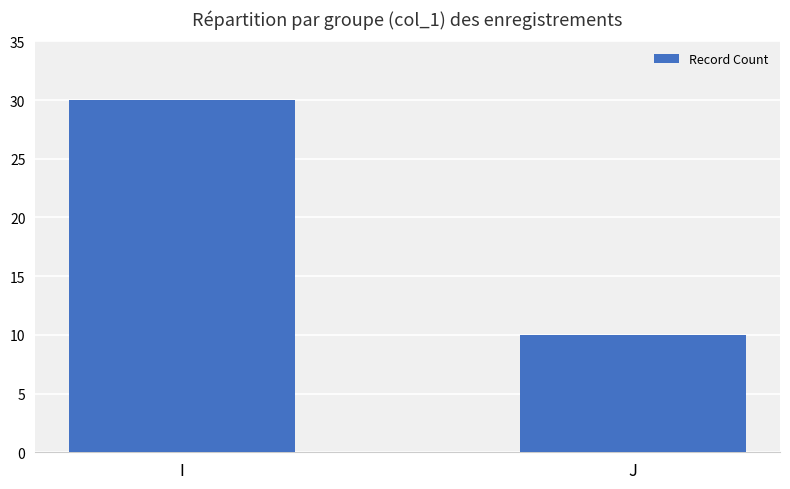

What is the sum of the values at J and I?

40